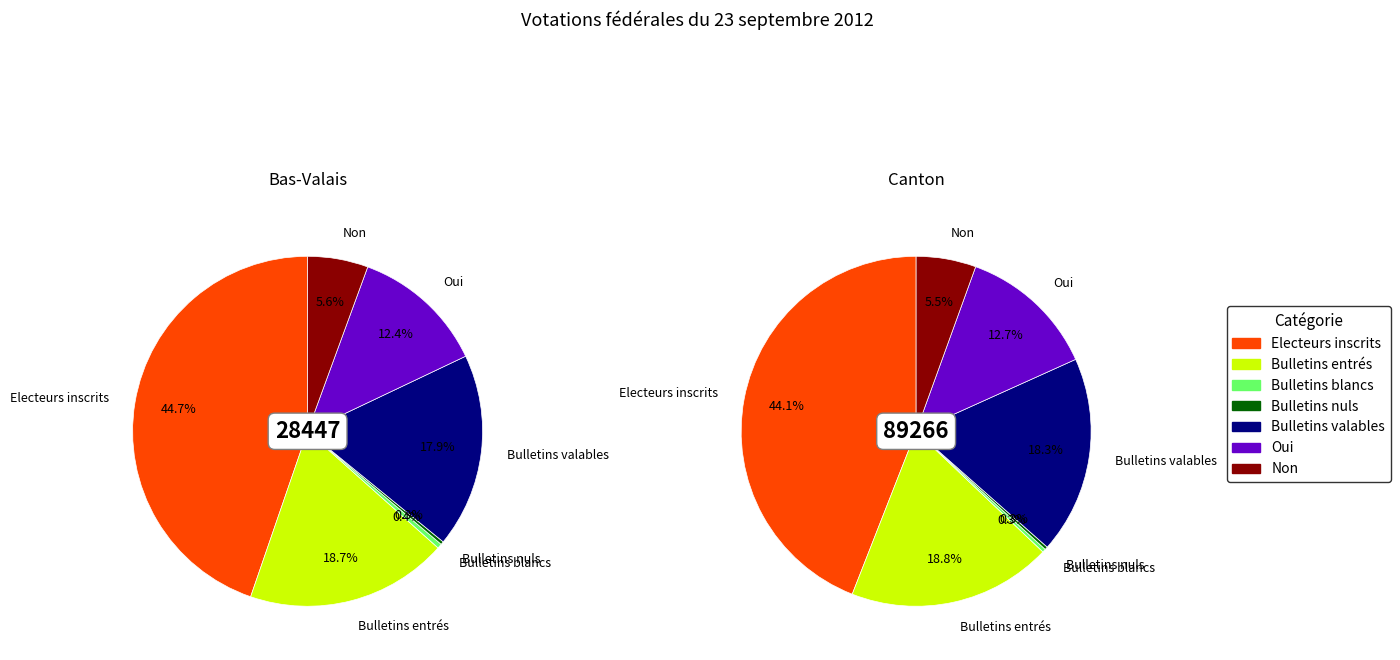

Does Oui represent more than half of the total?

No